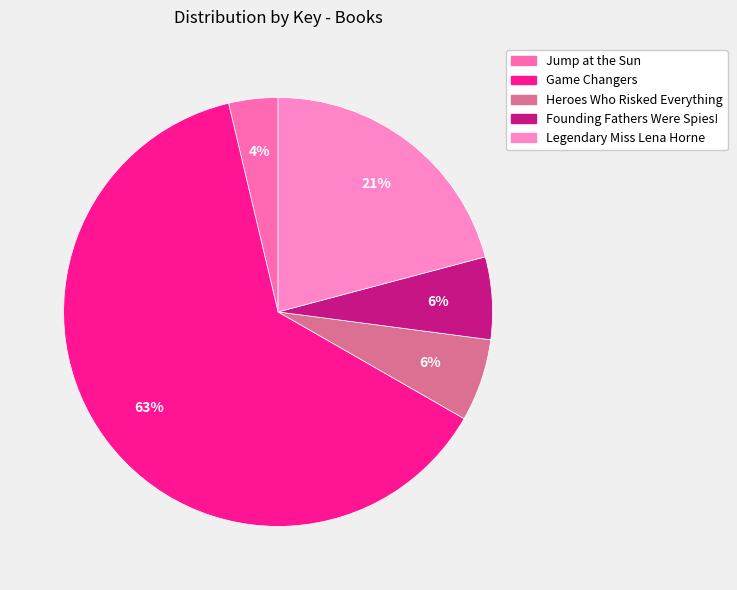

To the nearest percent, what portion does Jump at the Sun represent?

4%